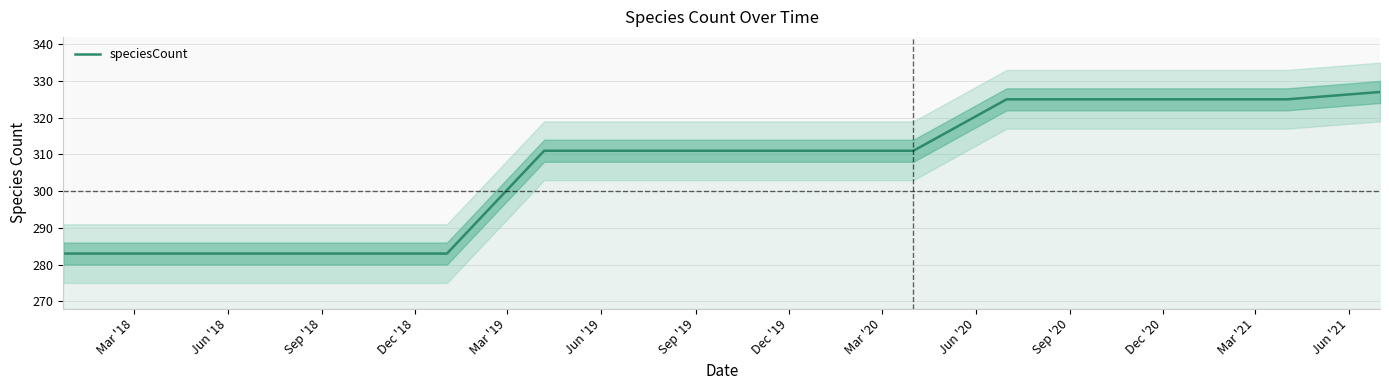

Count the number of data series in this chart.

1